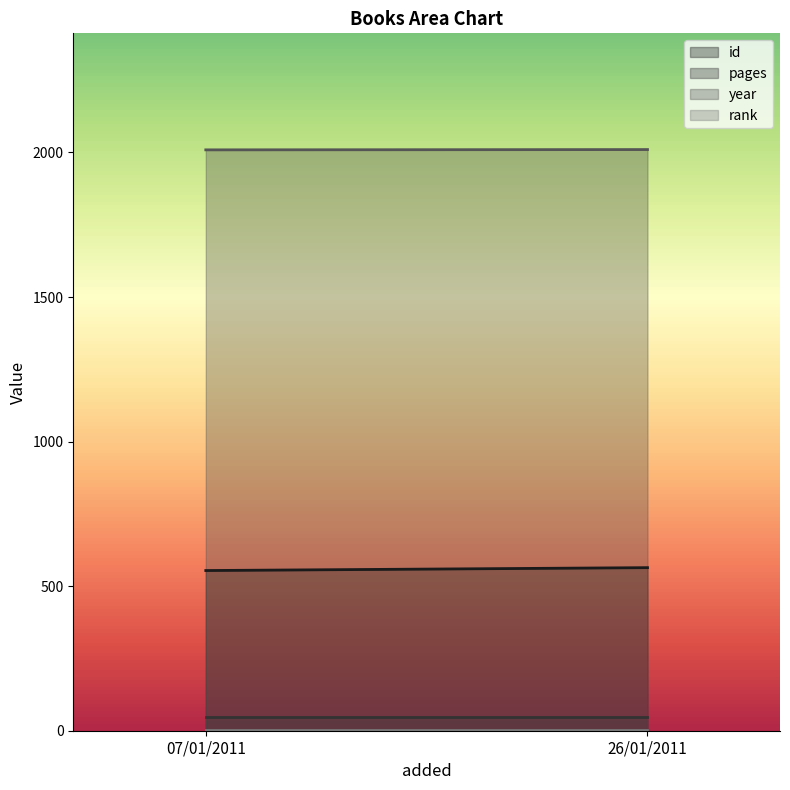

Which series has the largest range (max minus min)?

id